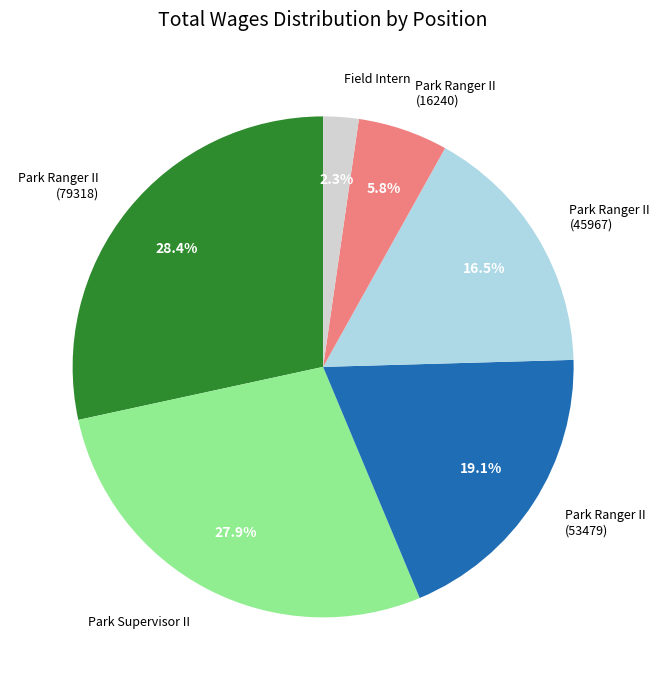

To the nearest percent, what is the difference between the Park Ranger II (53479) and Park Supervisor II slice percentages?

9%